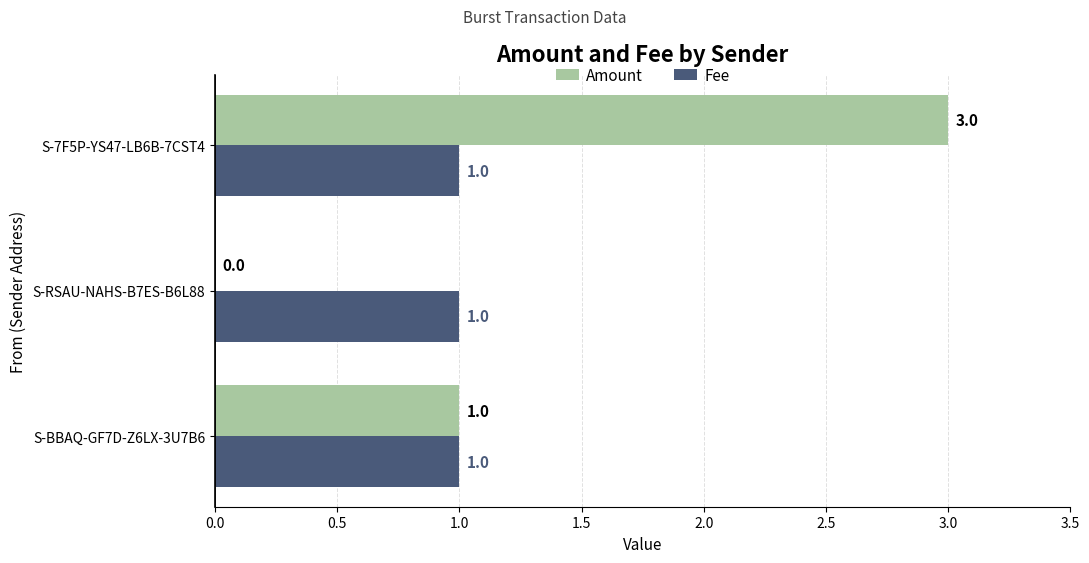

Which category has the highest value across all series?

S-7F5P-YS47-LB6B-7CST4